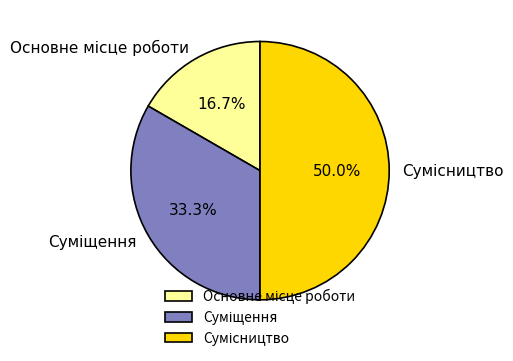

Rank the categories by value from lowest to highest.

Основне місце роботи, Суміщення, Сумісництво